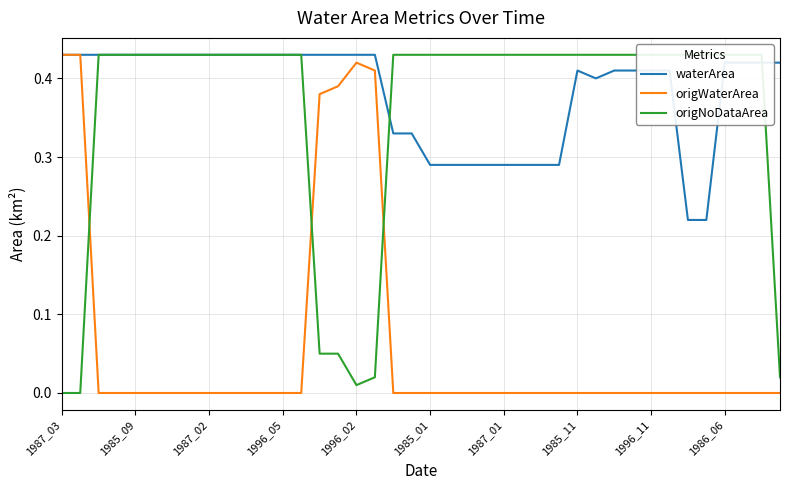

True or false: origWaterArea has a value of 0.0 at 25.

True